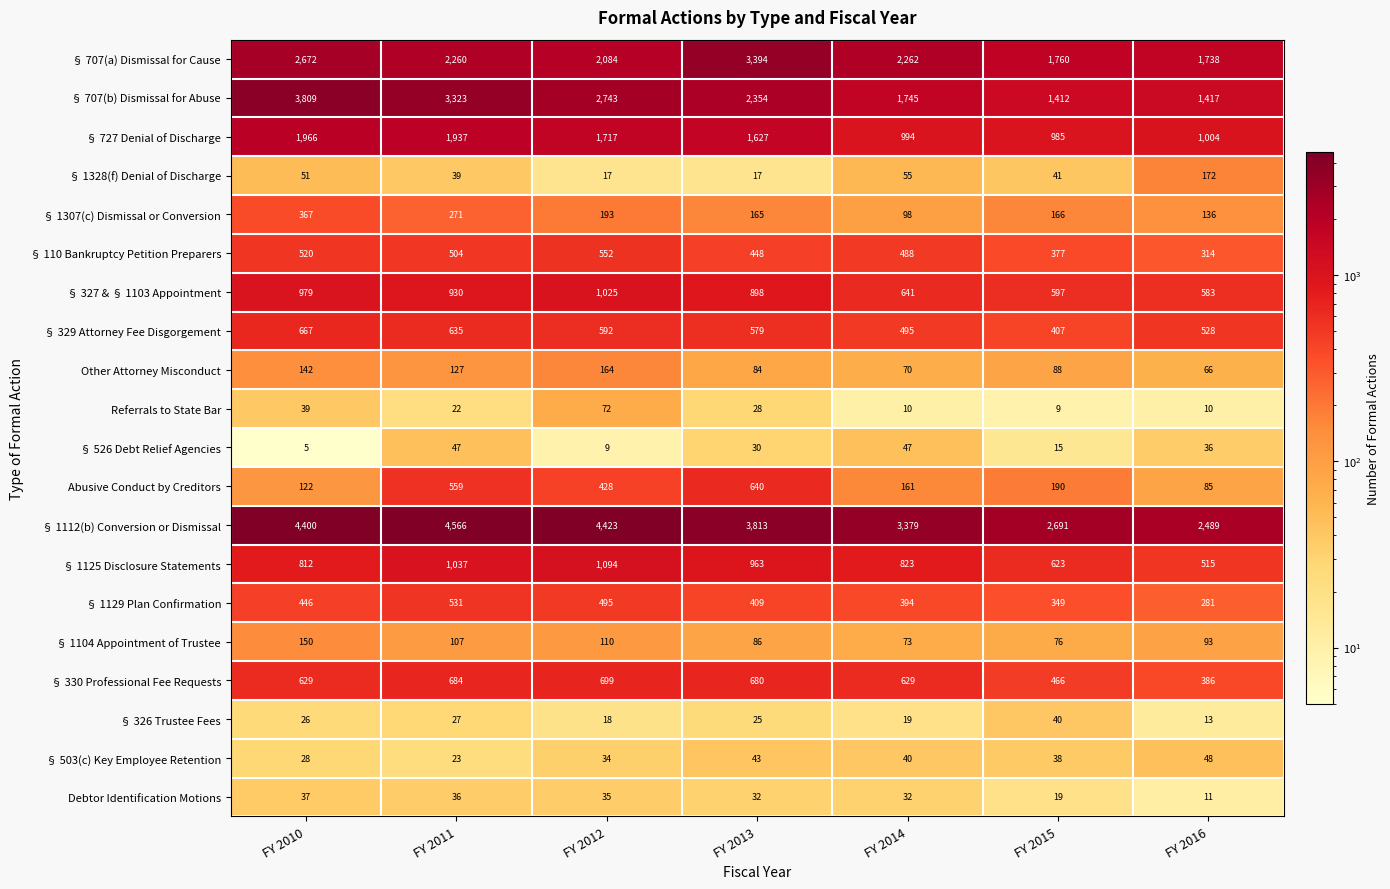

At FY 2015, list the series in order from largest to smallest.

§ 1112(b) Conversion or Dismissal, § 707(a) Dismissal for Cause, § 707(b) Dismissal for Abuse, § 727 Denial of Discharge, § 1125 Disclosure Statements, § 327 & § 1103 Appointment, § 330 Professional Fee Requests, § 329 Attorney Fee Disgorgement, § 110 Bankruptcy Petition Preparers, § 1129 Plan Confirmation, Abusive Conduct by Creditors, § 1307(c) Dismissal or Conversion, Other Attorney Misconduct, § 1104 Appointment of Trustee, § 1328(f) Denial of Discharge, § 326 Trustee Fees, § 503(c) Key Employee Retention, Debtor Identification Motions, § 526 Debt Relief Agencies, Referrals to State Bar